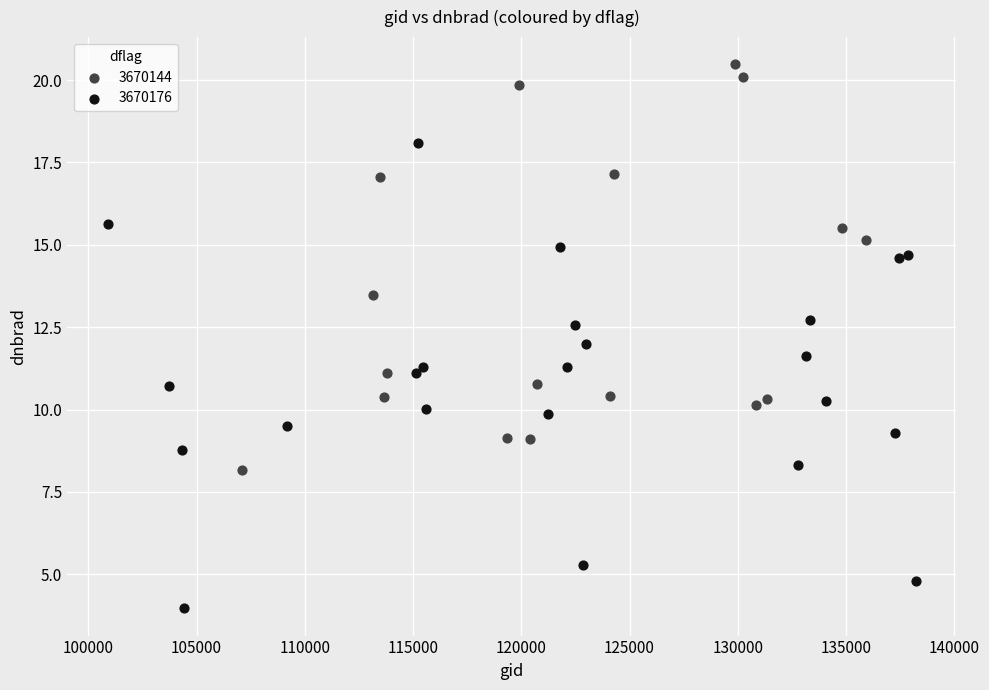

Which series contains the highest Y value?

3670144